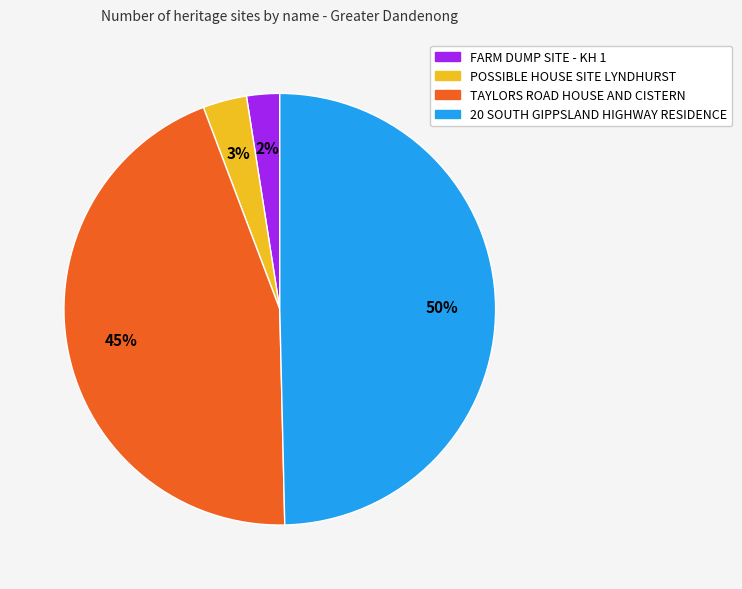

Count the number of slices in the pie.

4